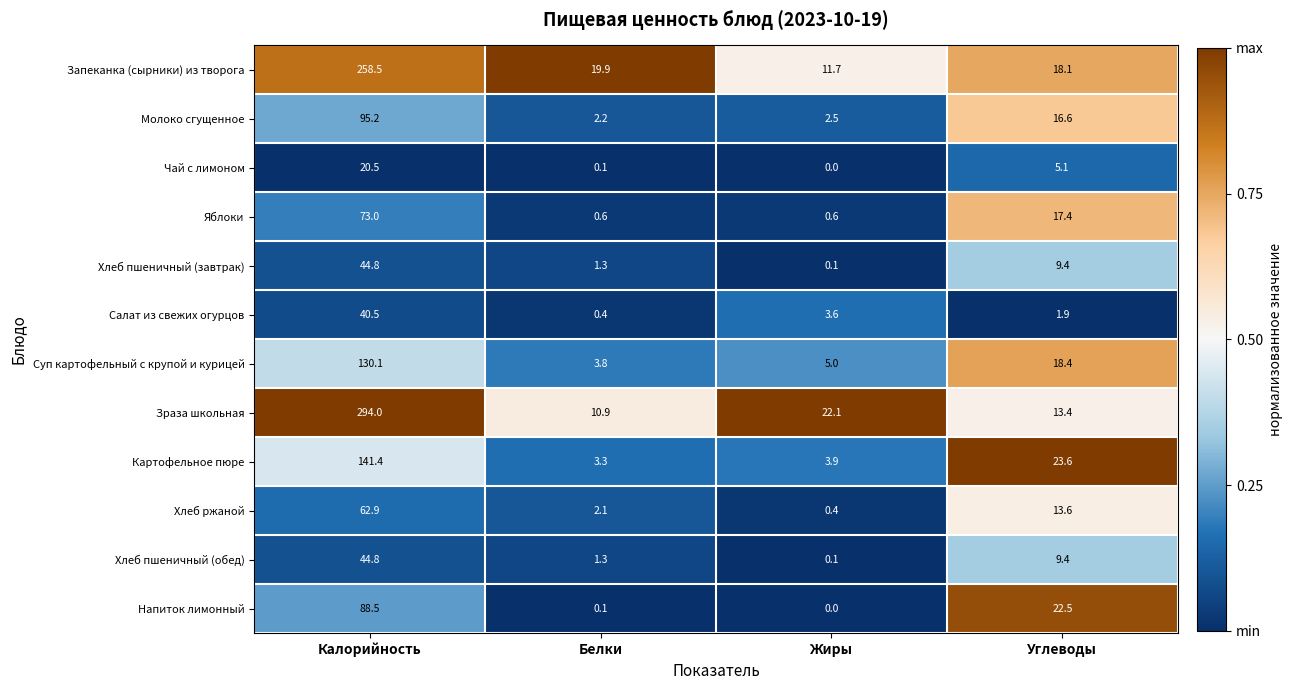

At which category is the sum across all series the highest?

Калорийность